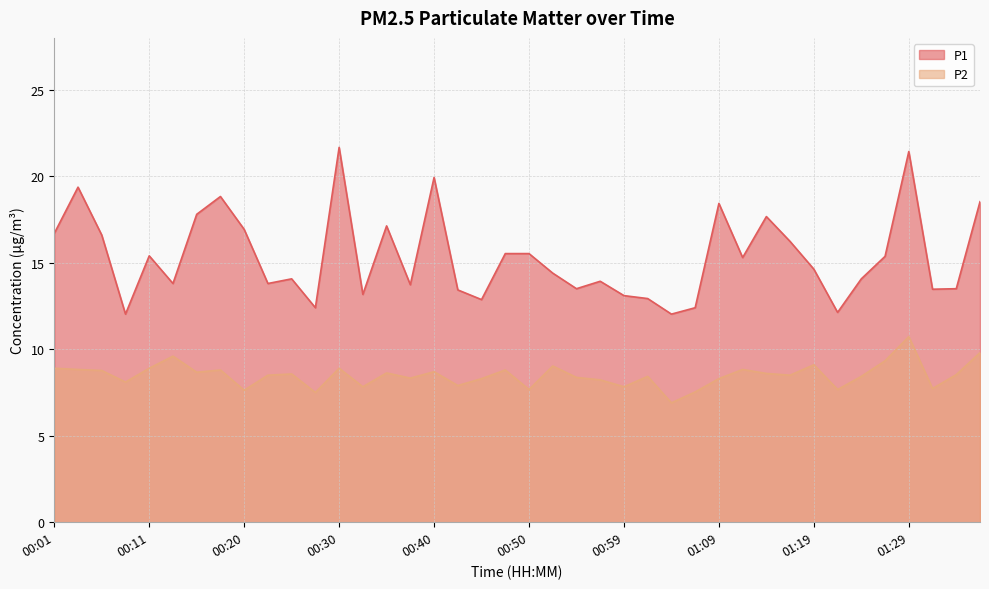

What are all the series names shown in the legend?

P1, P2